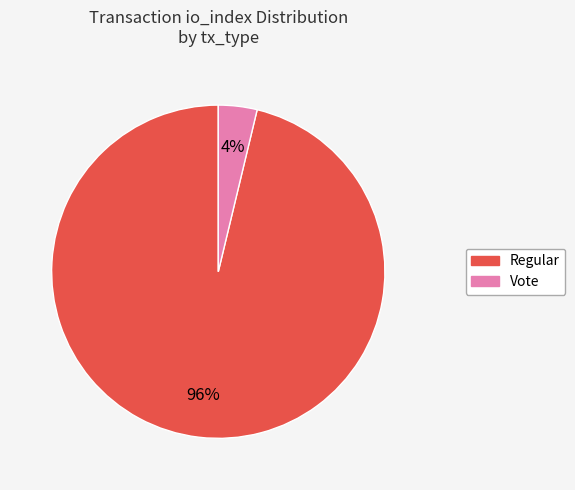

What is the majority slice?

Regular